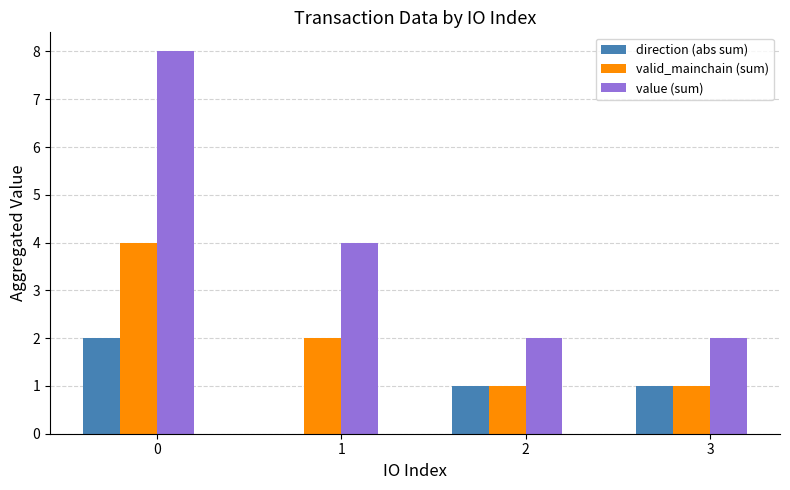

What is the maximum value shown in the chart?

8.0